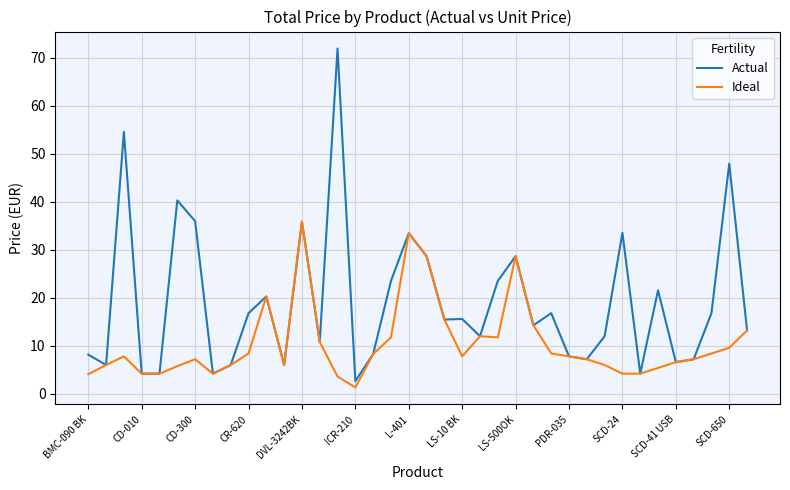

What is the maximum value for Ideal?

35.9